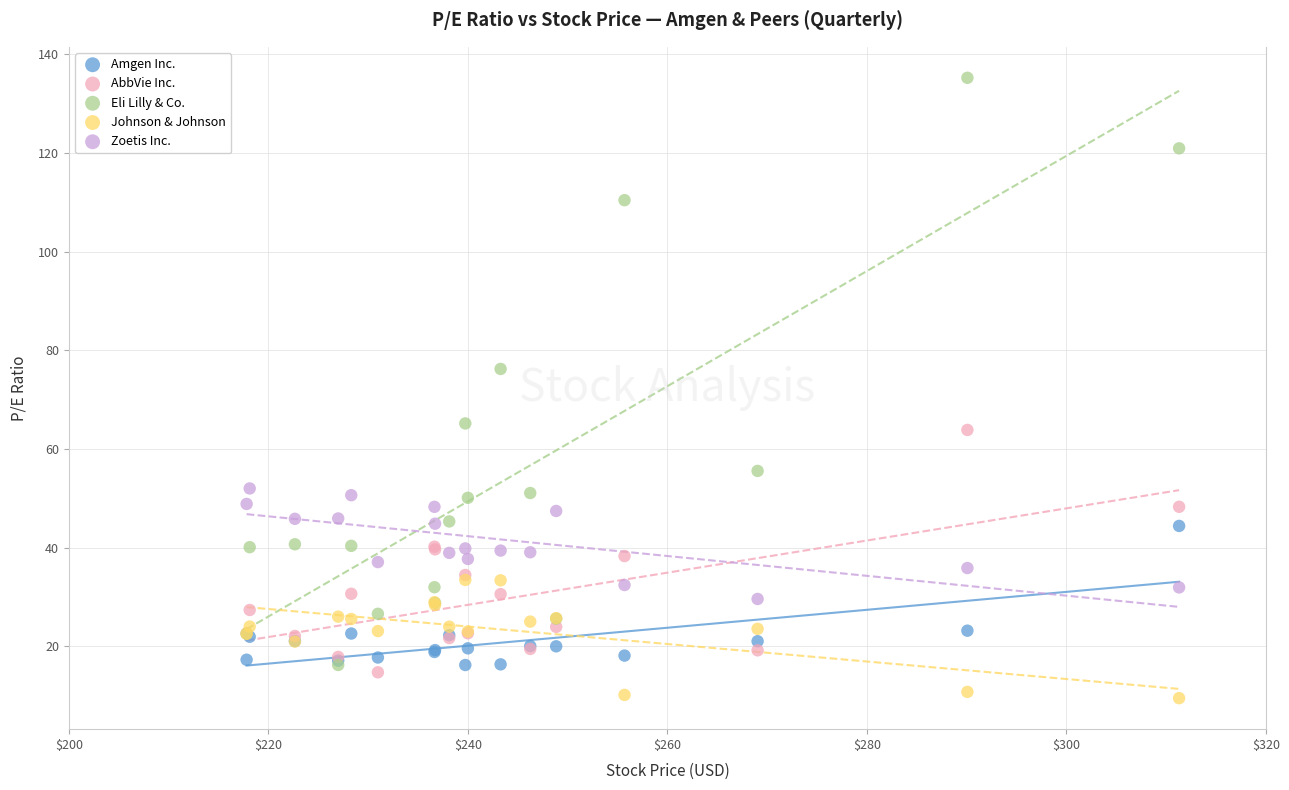

Which series reaches the minimum Y coordinate?

Johnson & Johnson